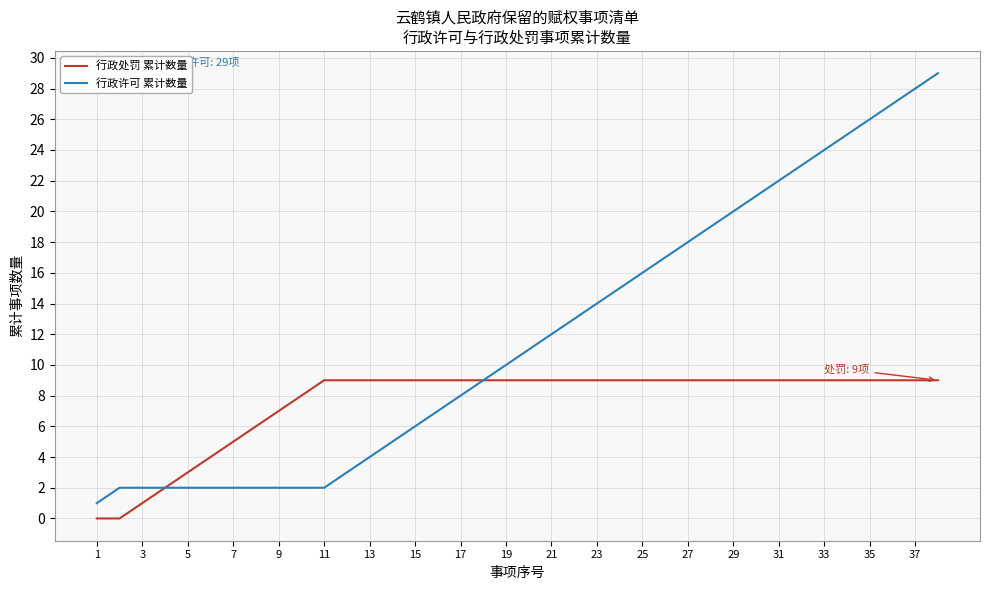

How many lines are shown in the chart?

2